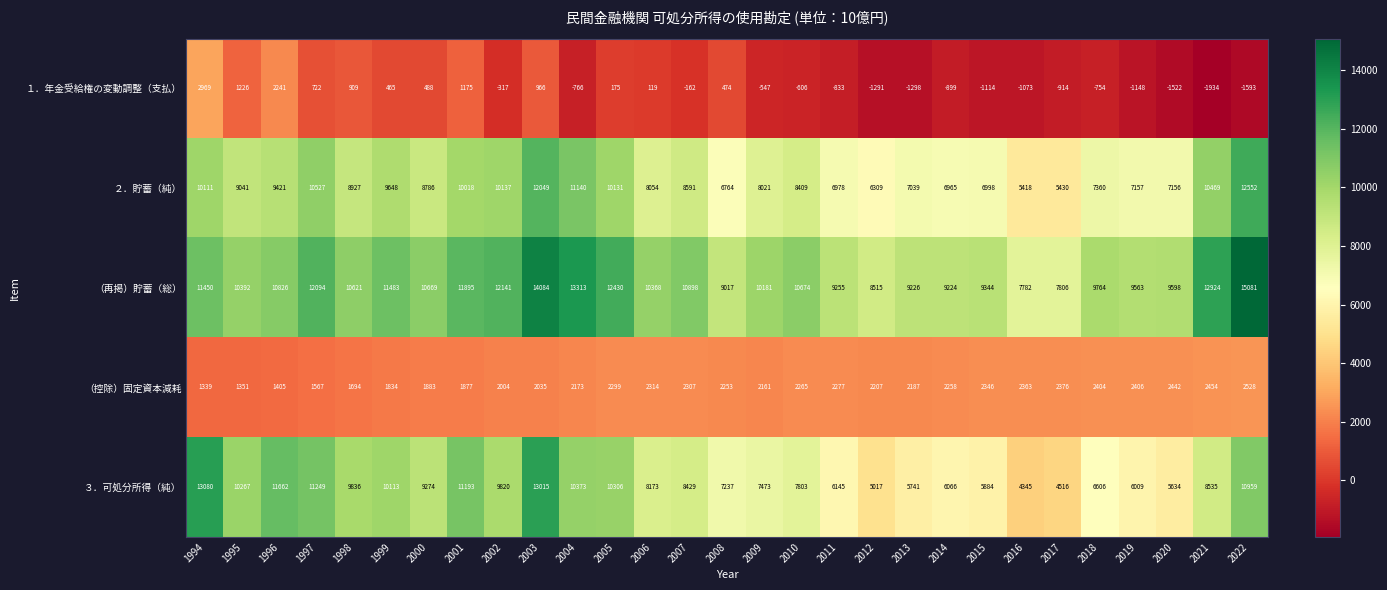

At which category is the sum across all series the highest?

2003